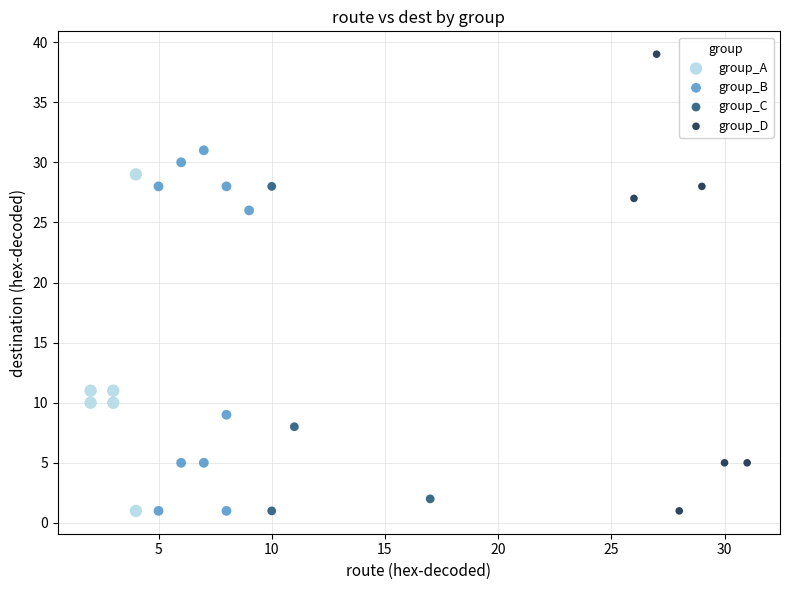

Which series contains the highest Y value?

group_D